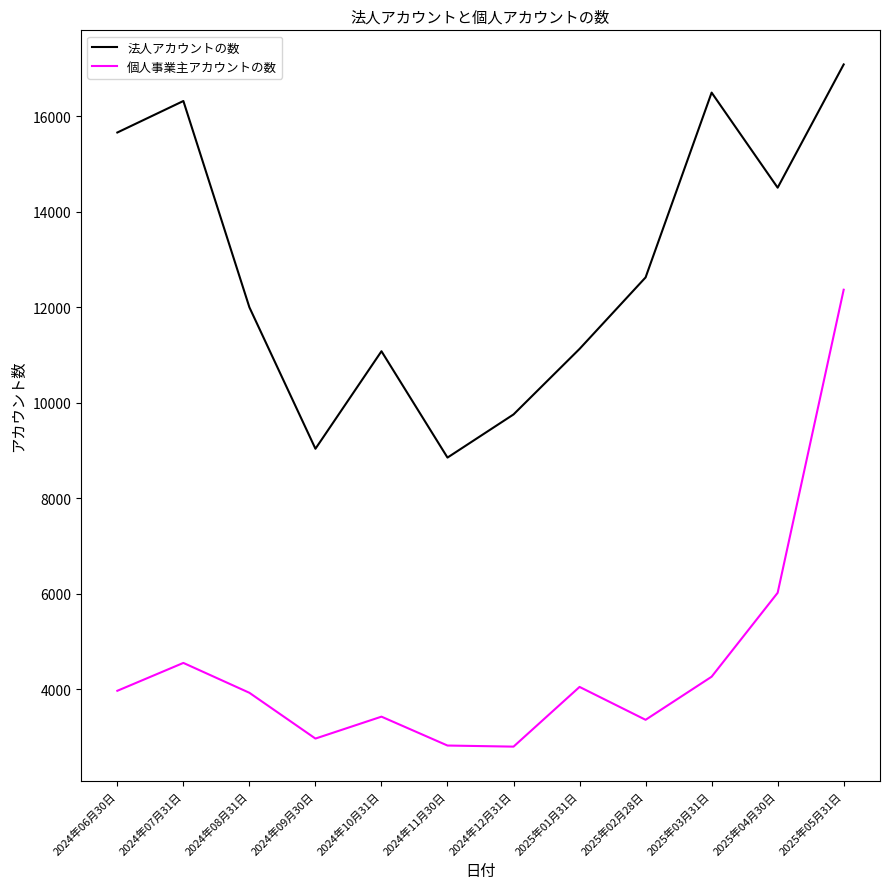

Which category has the lowest value in the 法人アカウントの数 series?

2024年11月30日